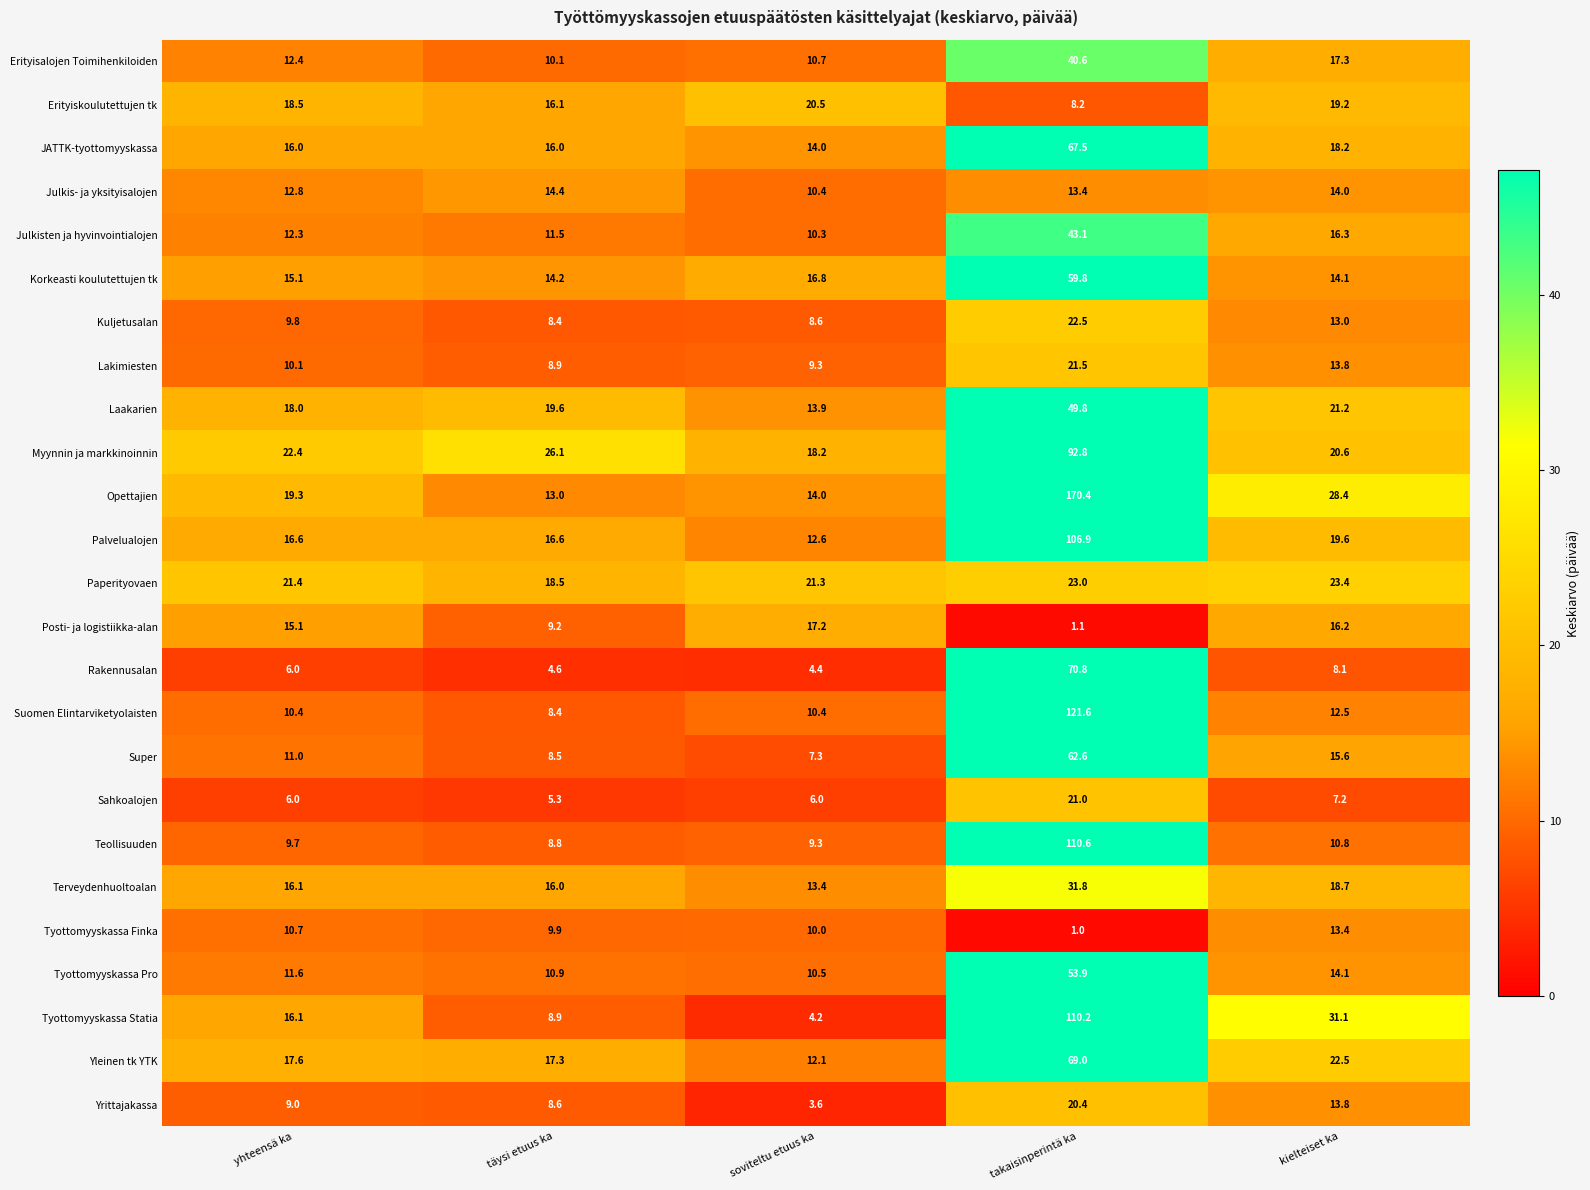

Where is Posti- ja logistiikka-alan nearest to the value 9?

täysi etuus ka